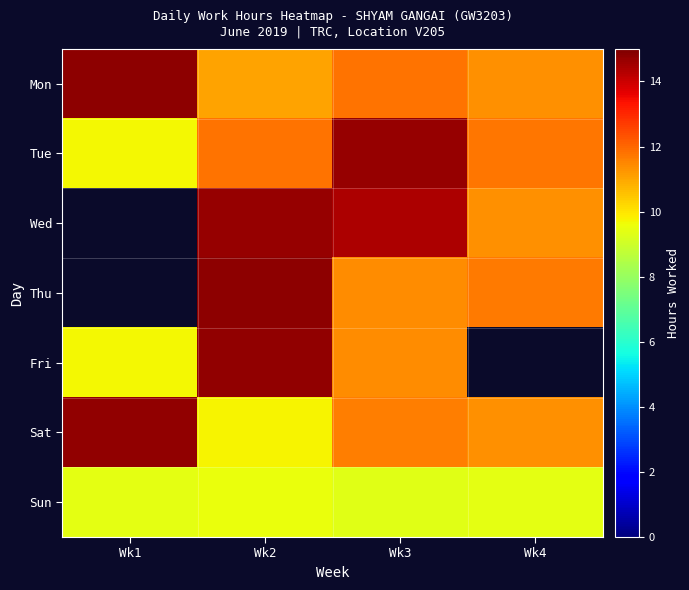

What is the difference between the highest and lowest values at Wk2?

5.3